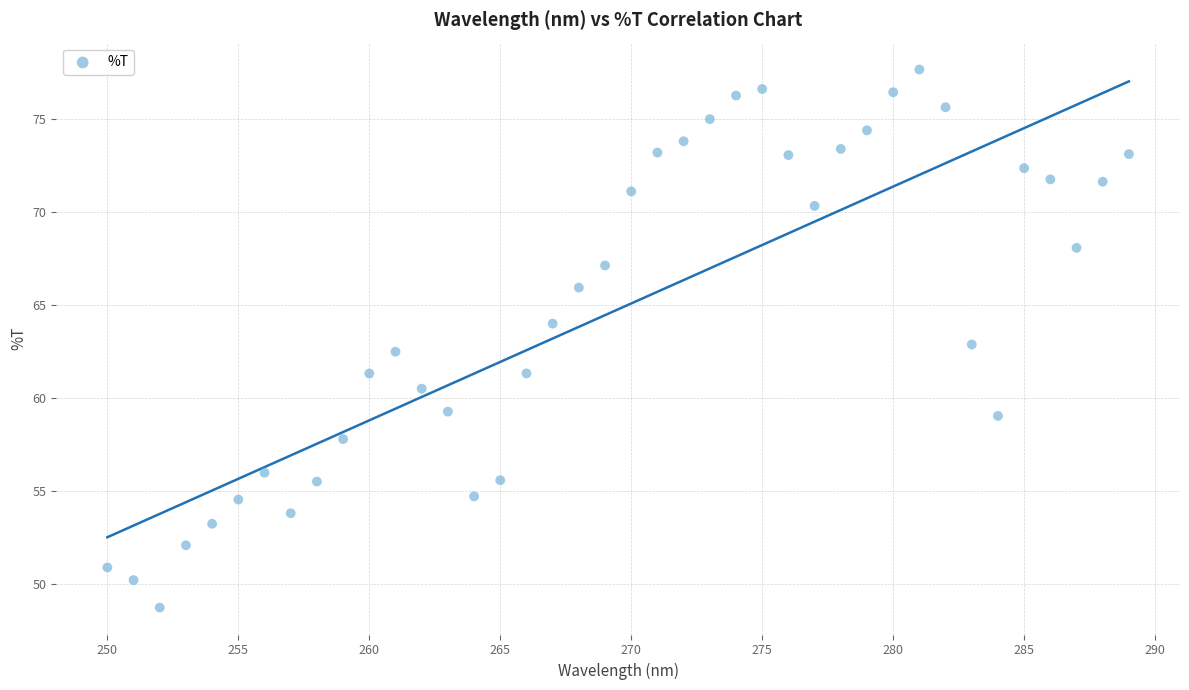

What is the range of X values (max minus min)?

39.0